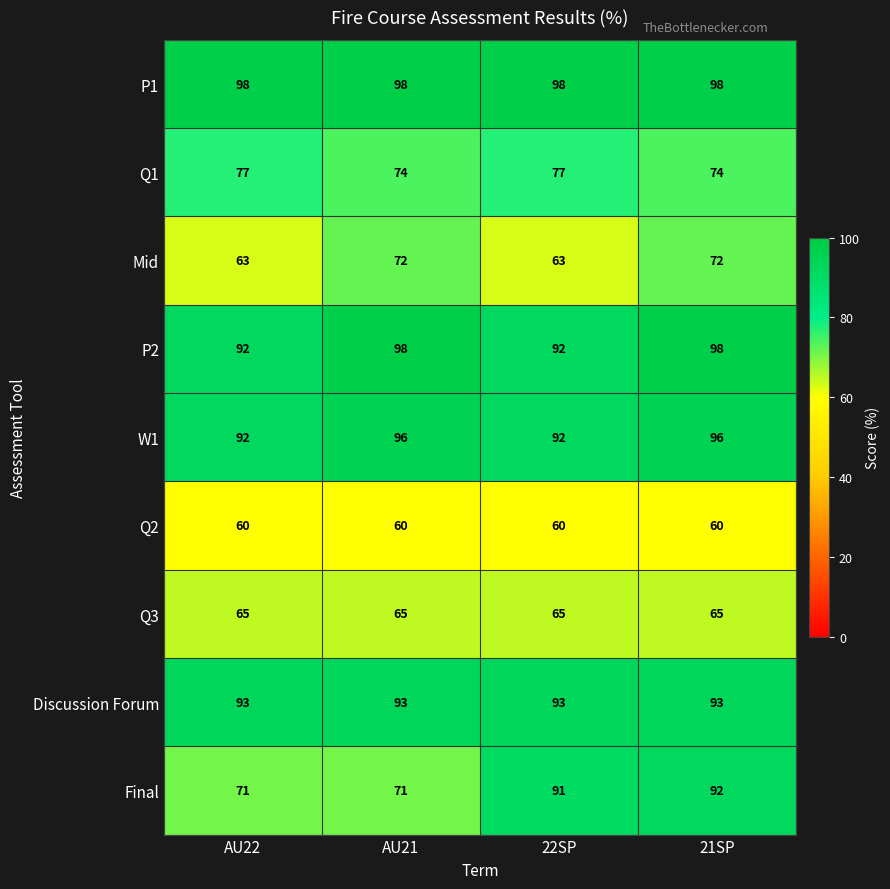

What is the smallest value displayed?

60